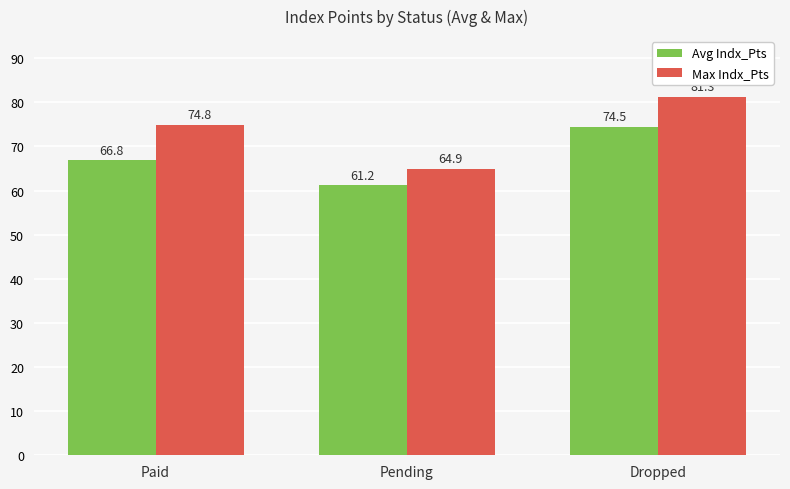

At Paid, list the series in order from smallest to largest.

Avg Indx_Pts, Max Indx_Pts